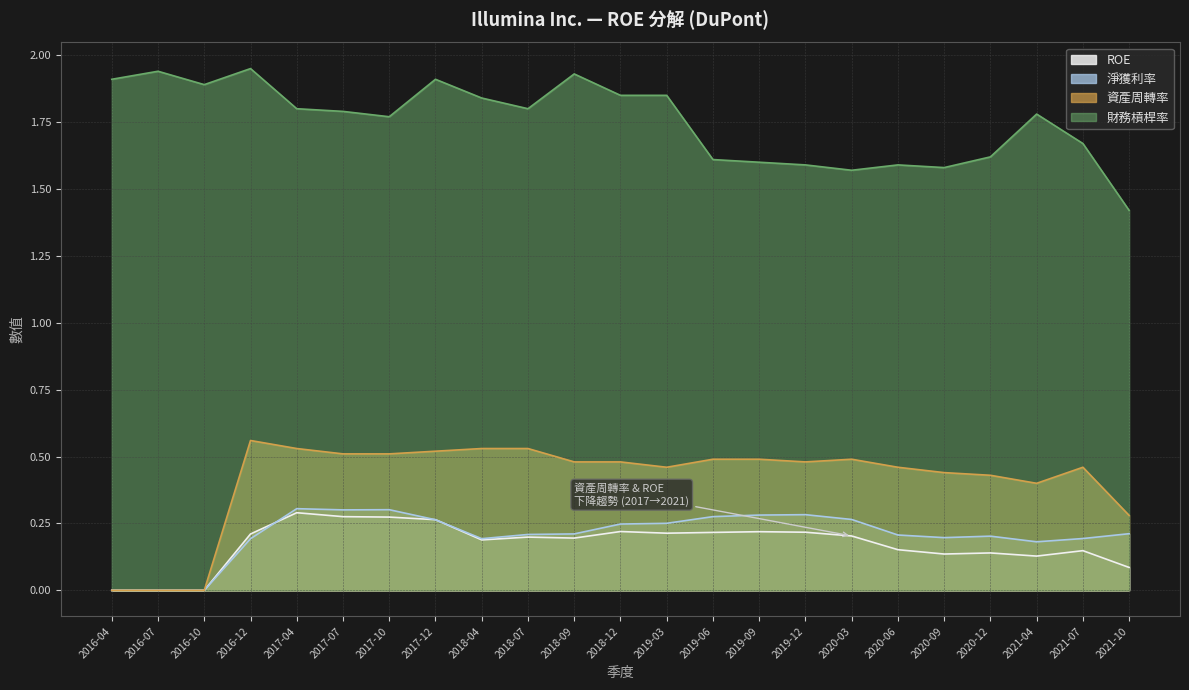

How many lines are shown in the chart?

4